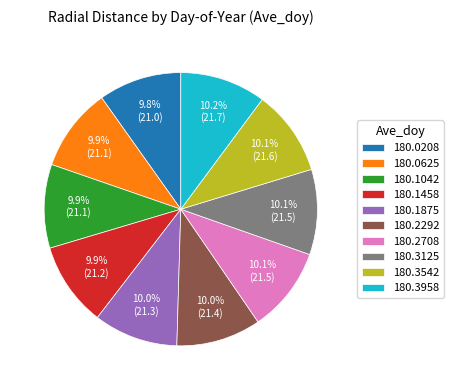

Is there any slice that represents more than half of the pie?

No